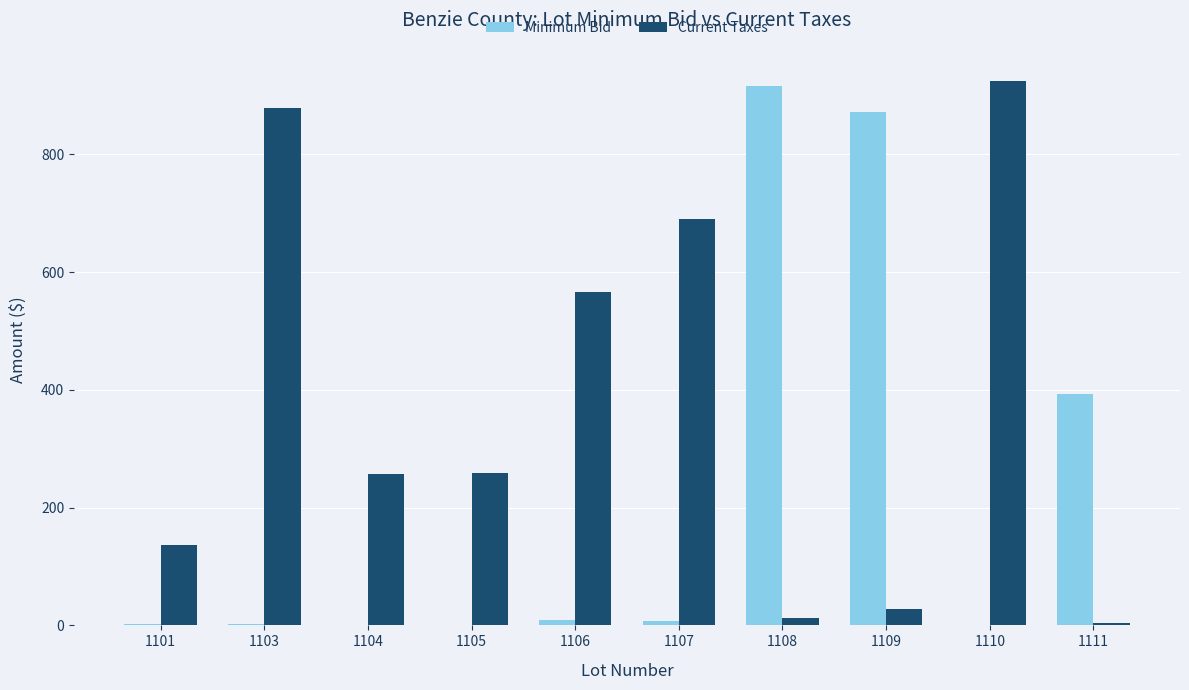

Which series changed the most between 1107 and 1110?

Current Taxes